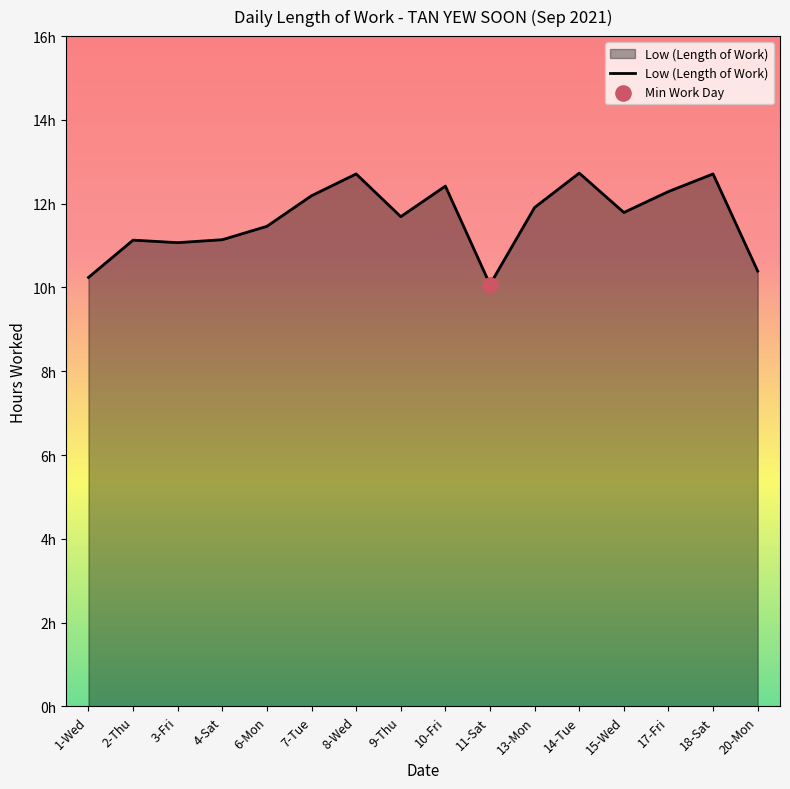

Approximately how many times larger is the value at 11-Sat compared to 3-Fri?

0.9